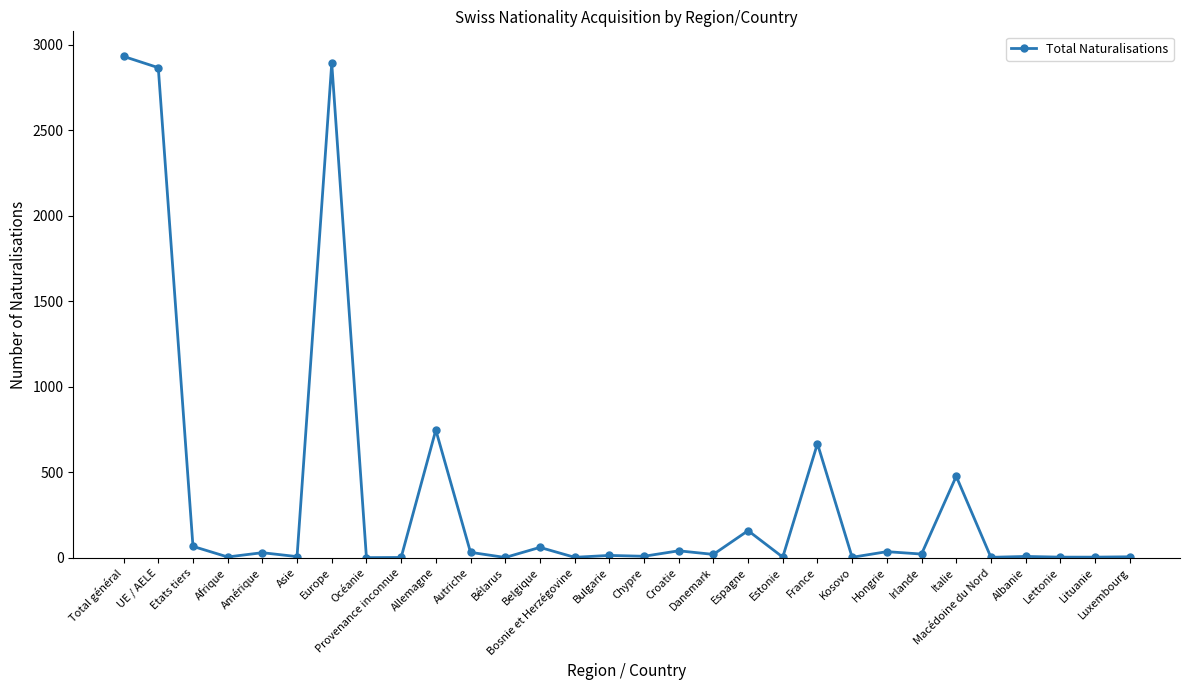

Is it true that the value at Etats tiers is 66?

True